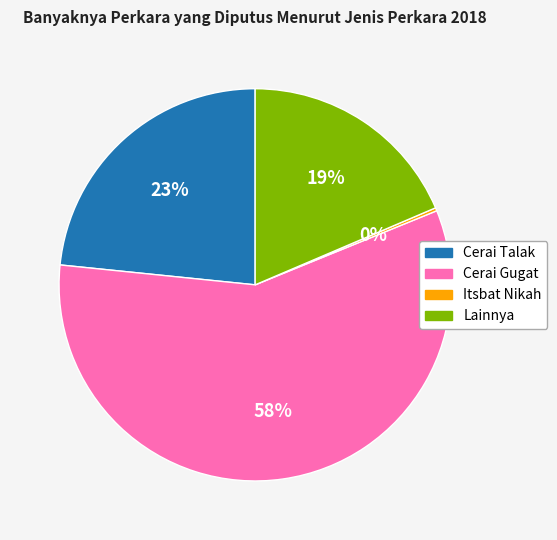

Approximately how many times larger is the value at Lainnya compared to Cerai Gugat?

0.3